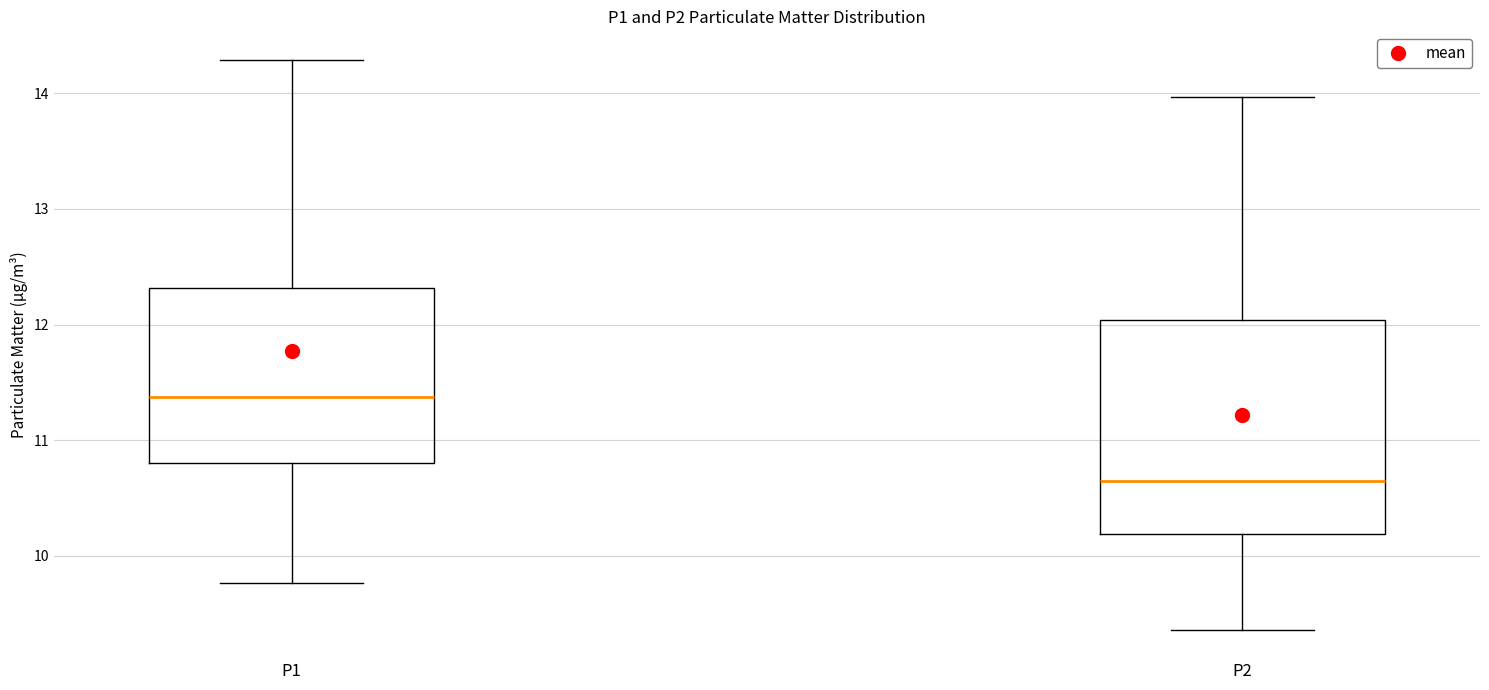

Reading left to right, transcribe this box plot: for each box, give where its median line is, the range the box spans, and where its two whiskers end, as read against the y-axis. The values are not printed on the chart, so give them approximately, as read against the axis.

P1: median 11.4, box 10.8 to 12.3, whiskers 9.8 to 14.3
P2: median 10.7, box 10.2 to 12.0, whiskers 9.4 to 14.0